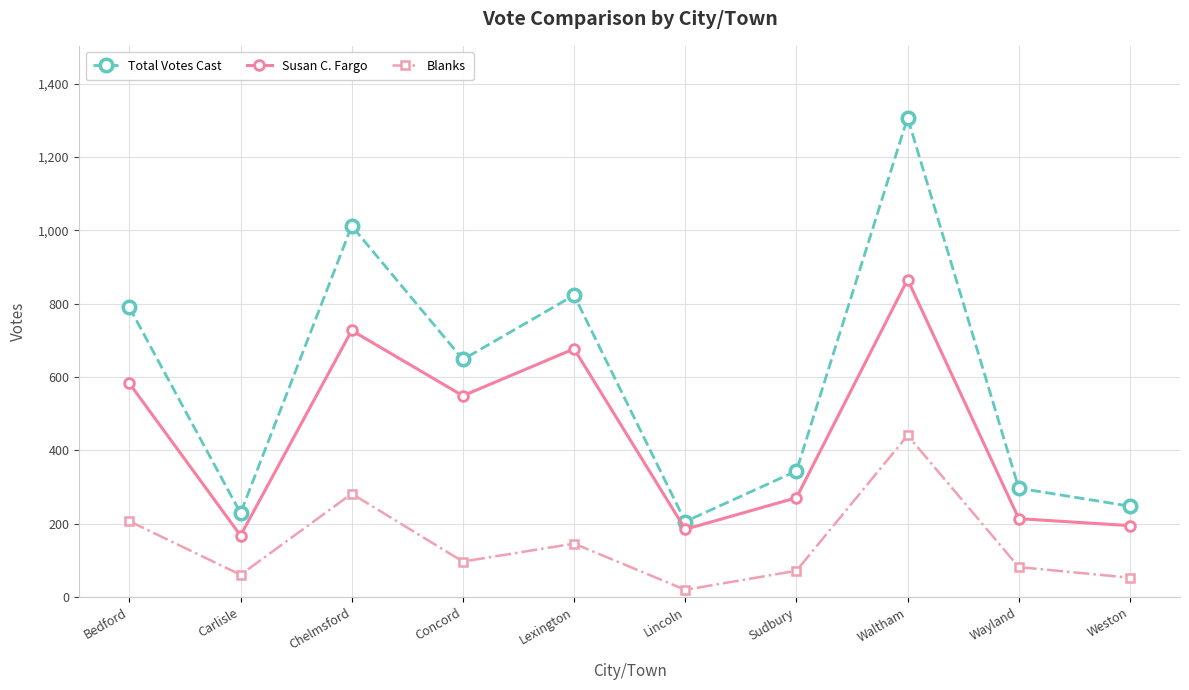

What is the total value across all series at Sudbury?

687